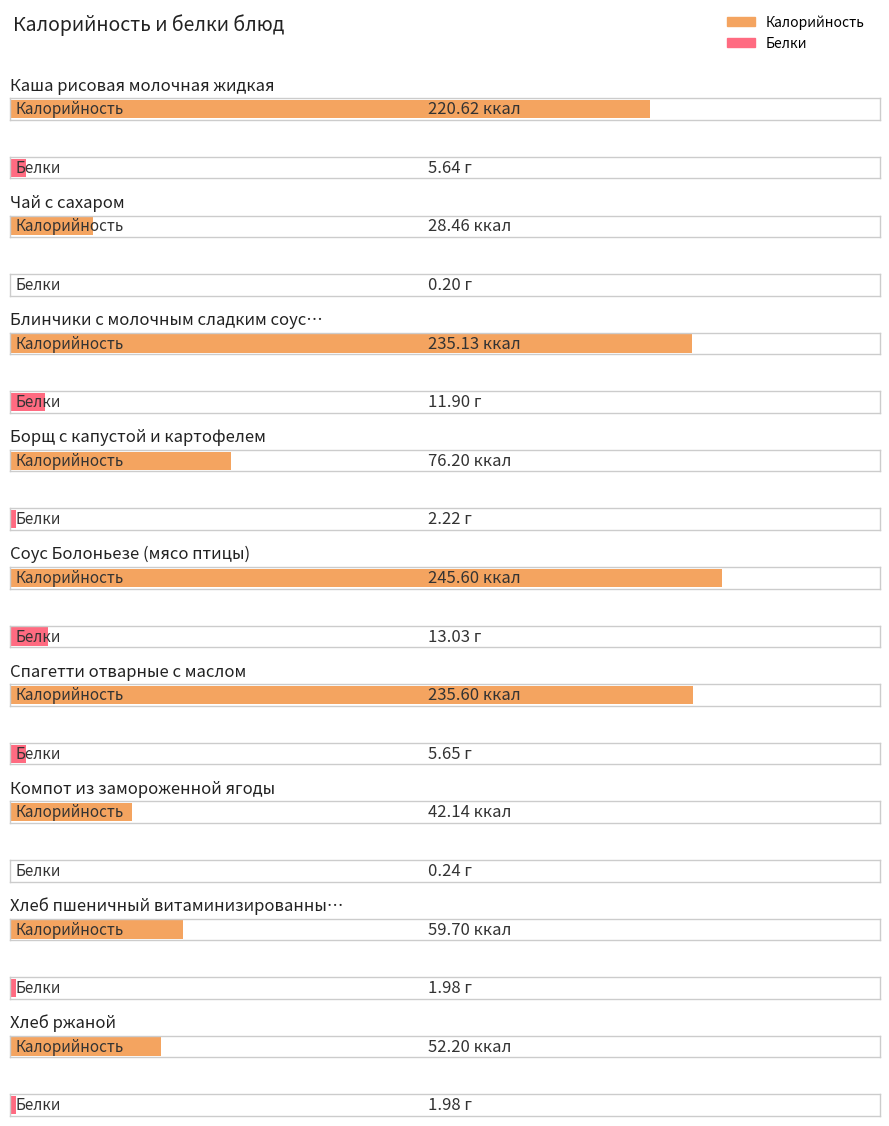

Which label corresponds to the largest value in the chart?

Соус Болоньезе (мясо птицы)